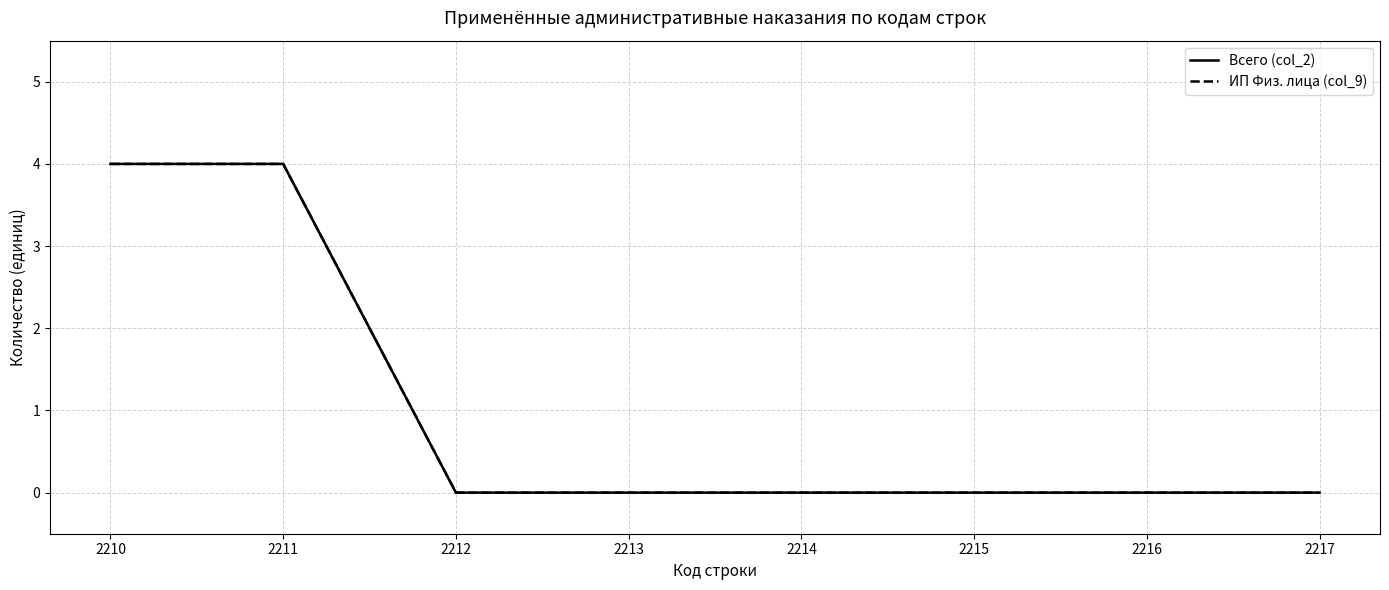

Does the chart have visible grid lines?

Yes